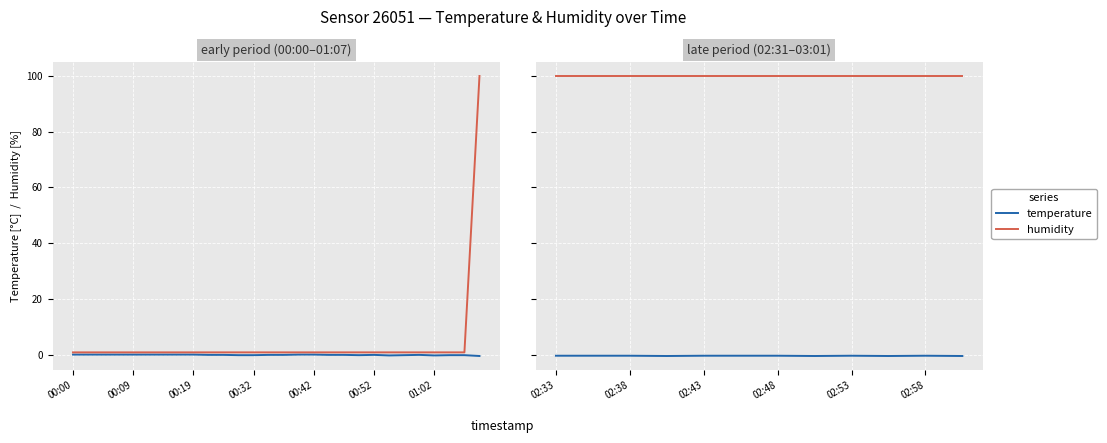

How many lines are shown in the chart?

2